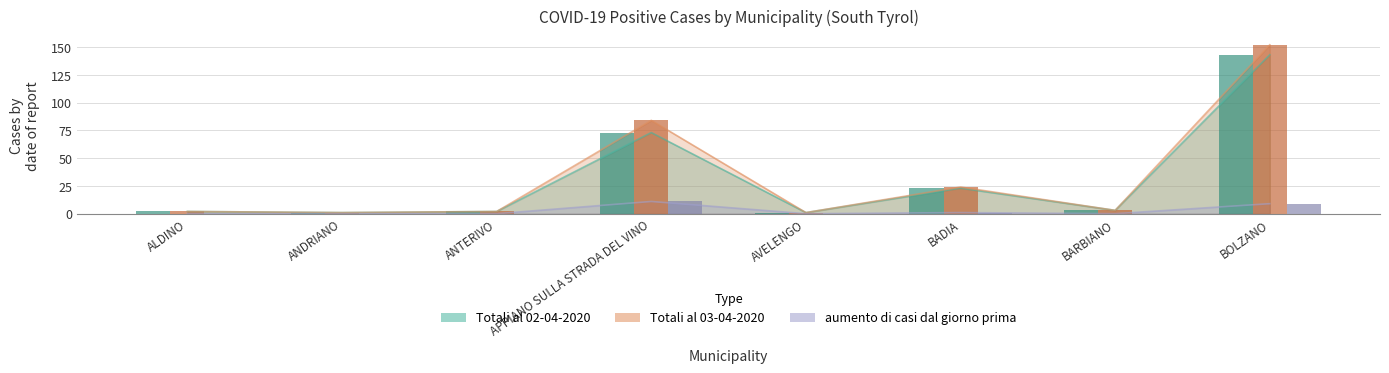

The value of Totali al 02-04-2020 at ALDINO is 2. True or false?

True